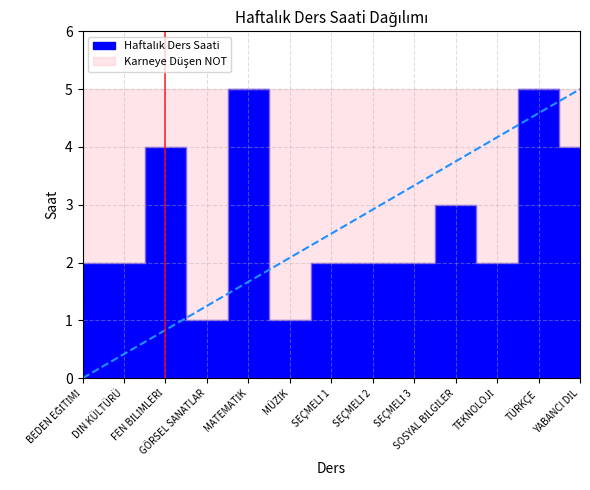

Does the chart display data point markers on the line(s)?

No